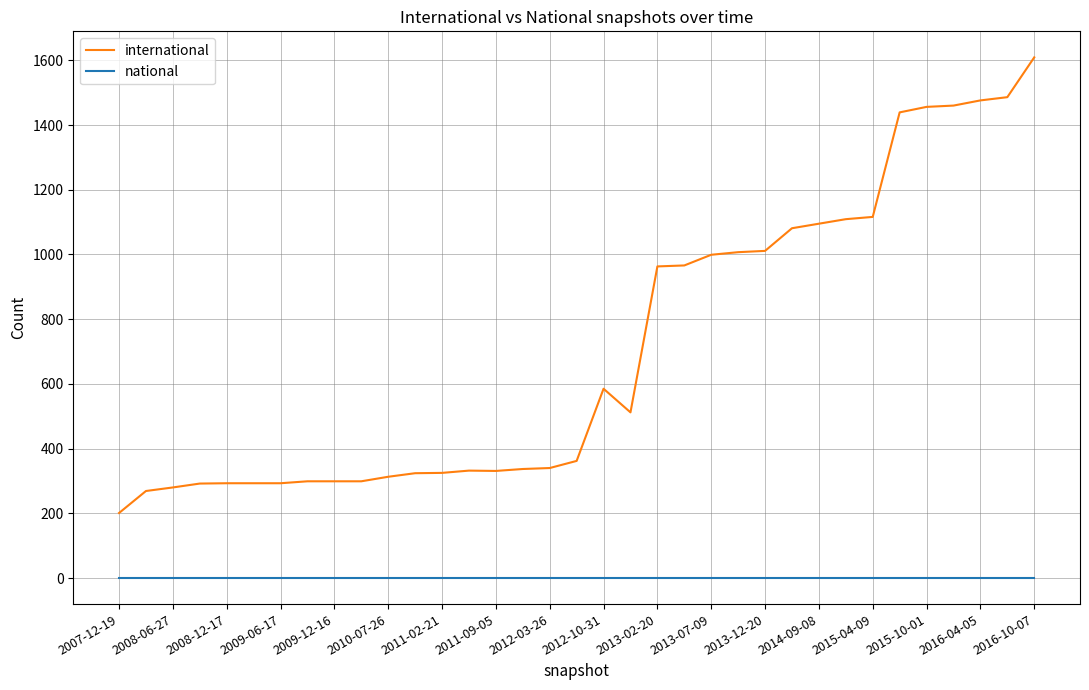

Which series has the widest spread of values?

international